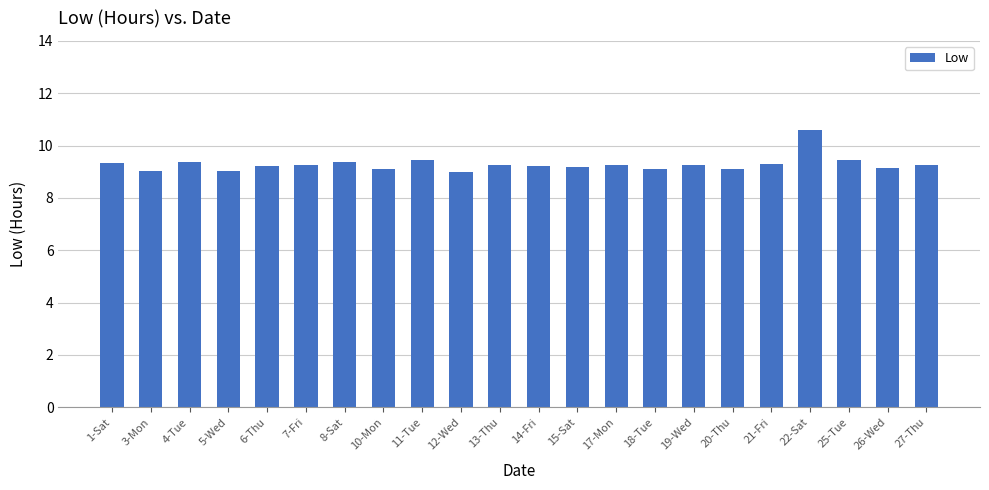

Read the value at 15-Sat.

9.2